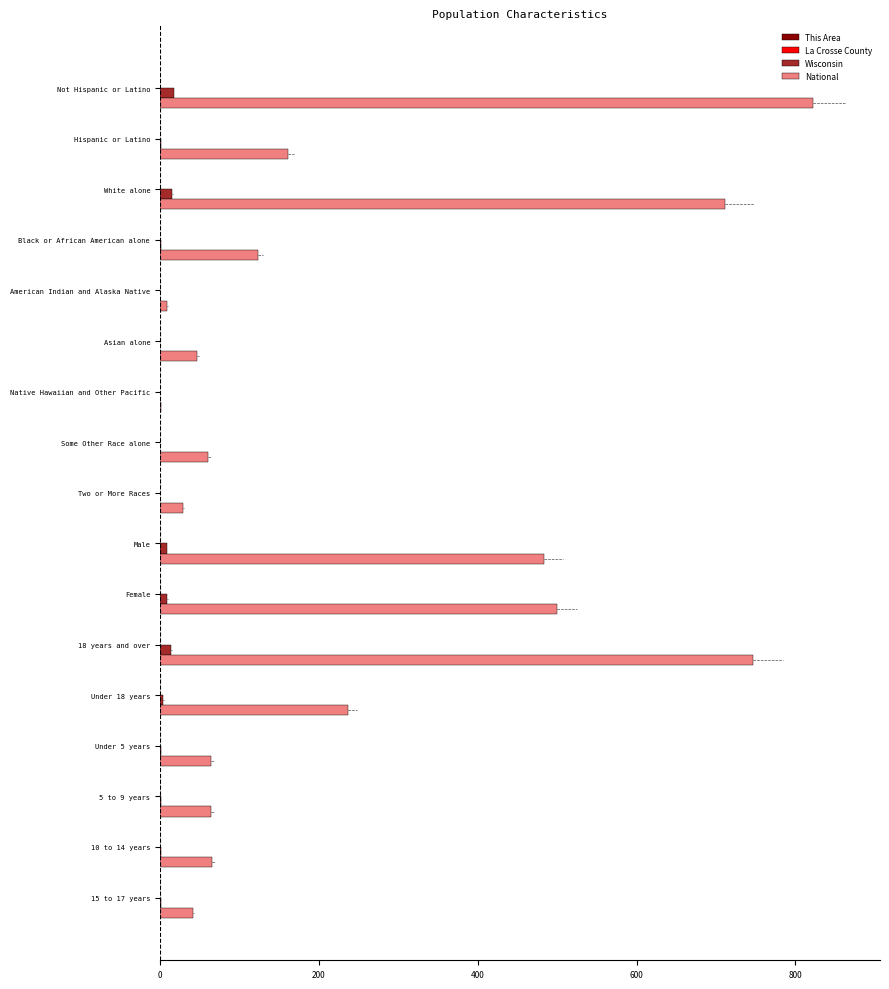

Where is National nearest to the value 411?

Male